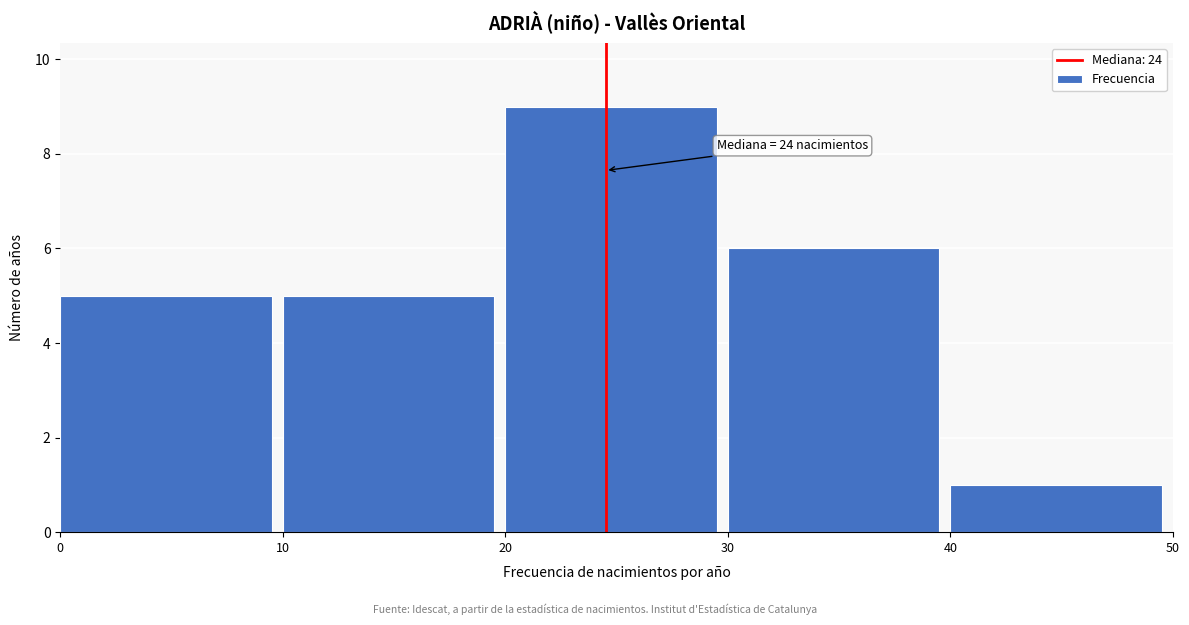

Over which range of the x-axis is the bar tallest?

20 to 30